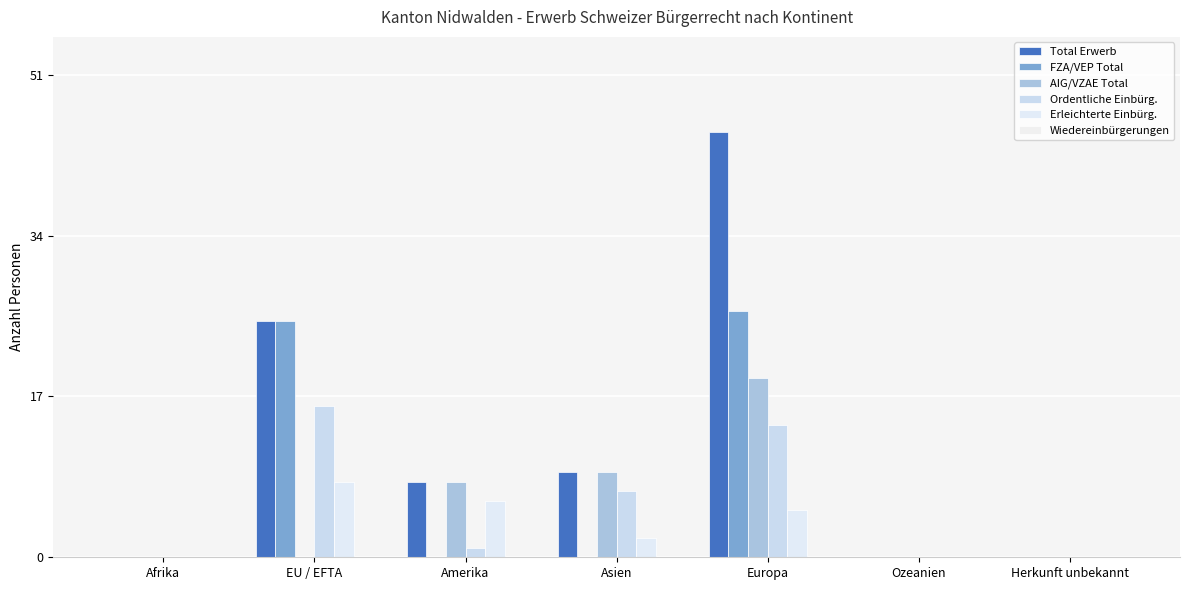

Count the number of data series in this chart.

5